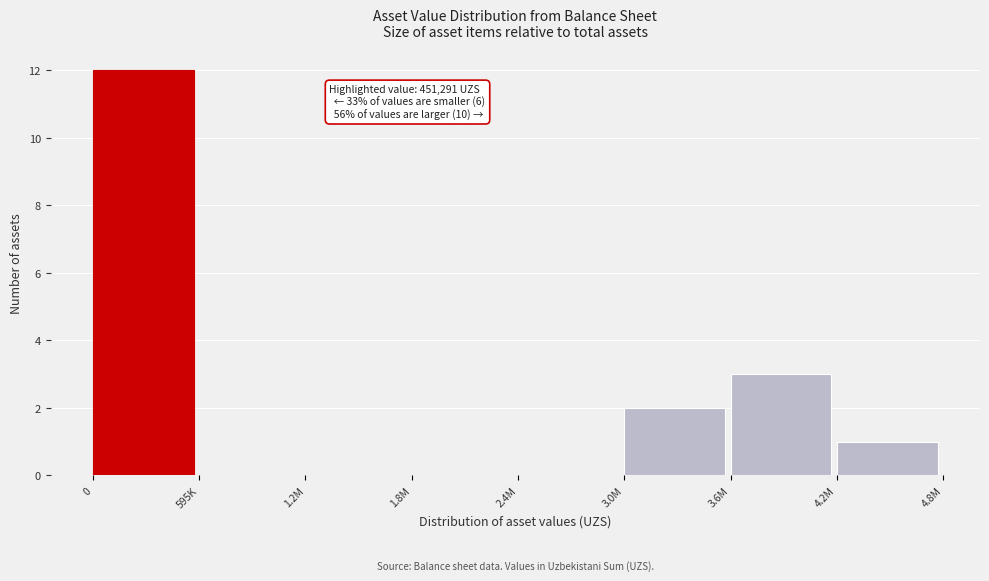

Reading left to right, list all the values displayed in this chart.

0=12	595K=0	1.2M=0	1.8M=0	2.4M=0	3.0M=2	3.6M=3	4.2M=1